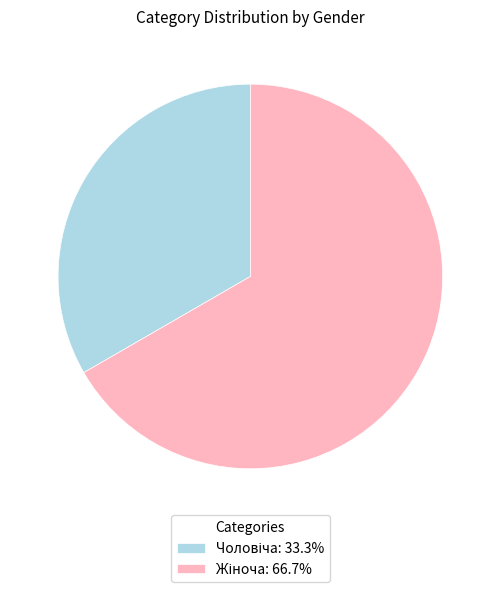

Is there any slice that represents more than half of the pie?

Yes